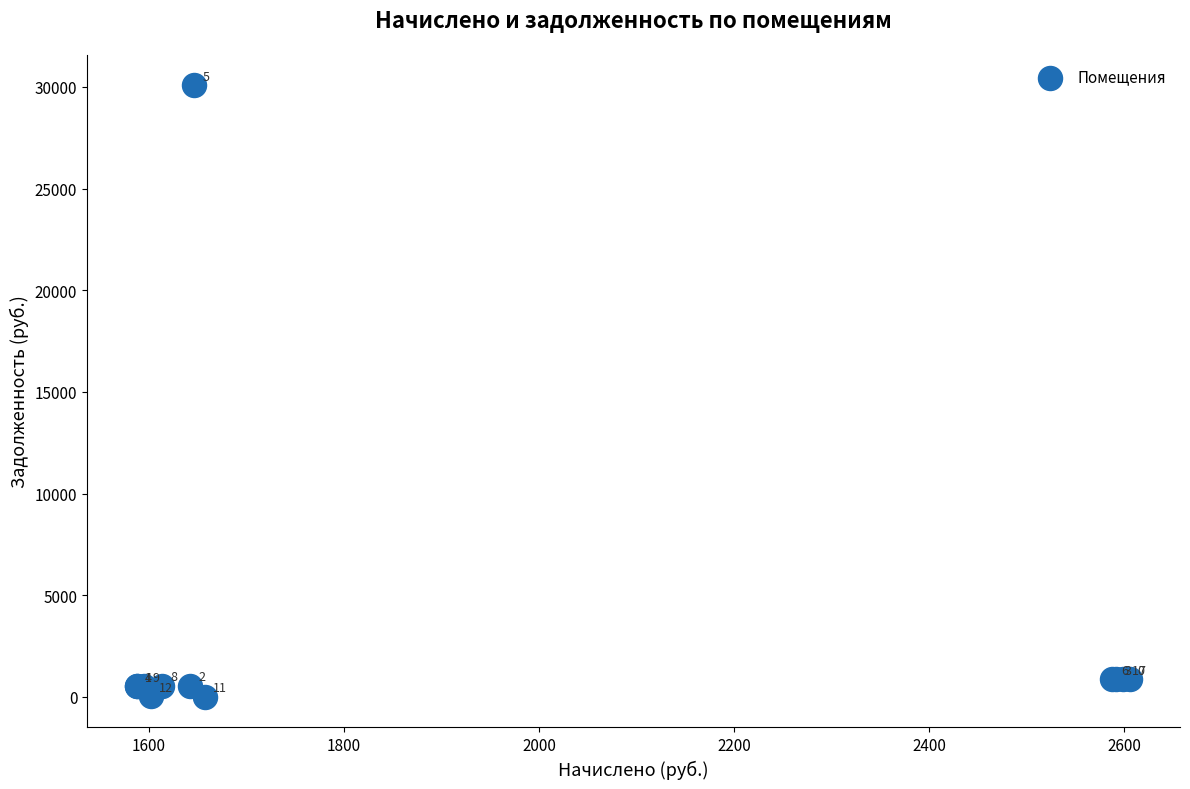

What Y value in the scatter plot is closest to 15039?

868.8